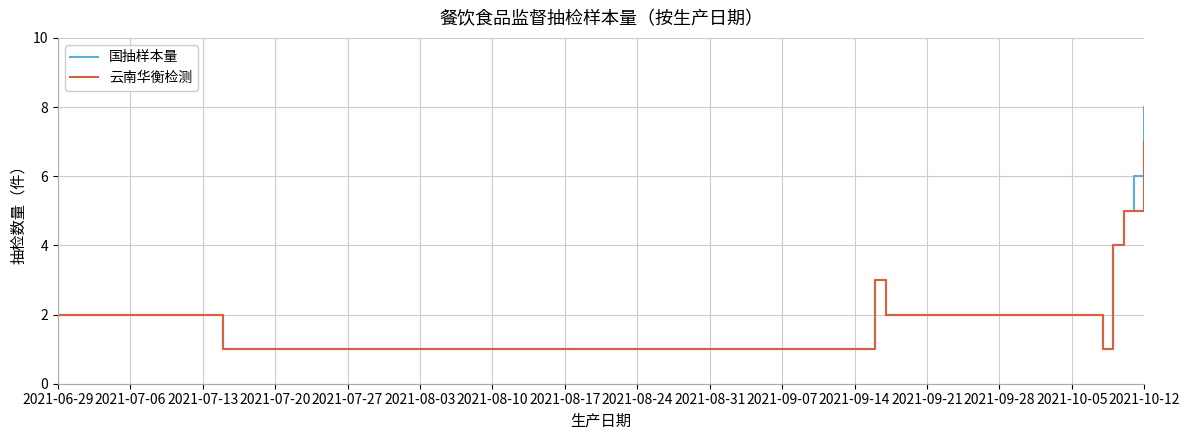

What is the maximum value shown in the chart?

8